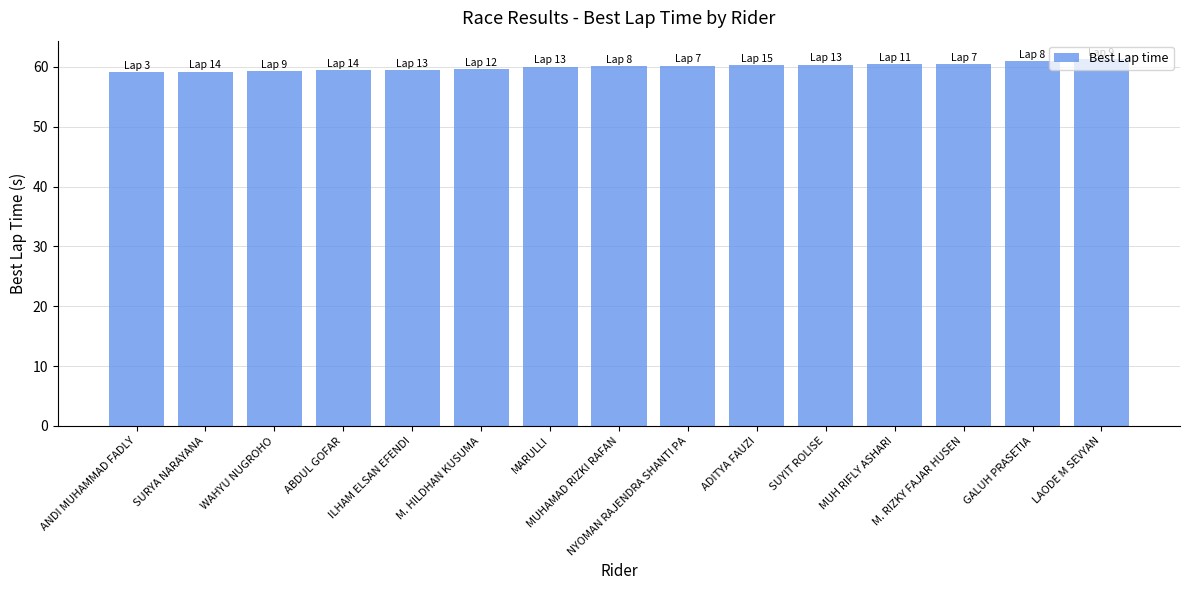

What is the sum of the values at ABDUL GOFAR and ANDI MUHAMMAD FADLY?

118.6